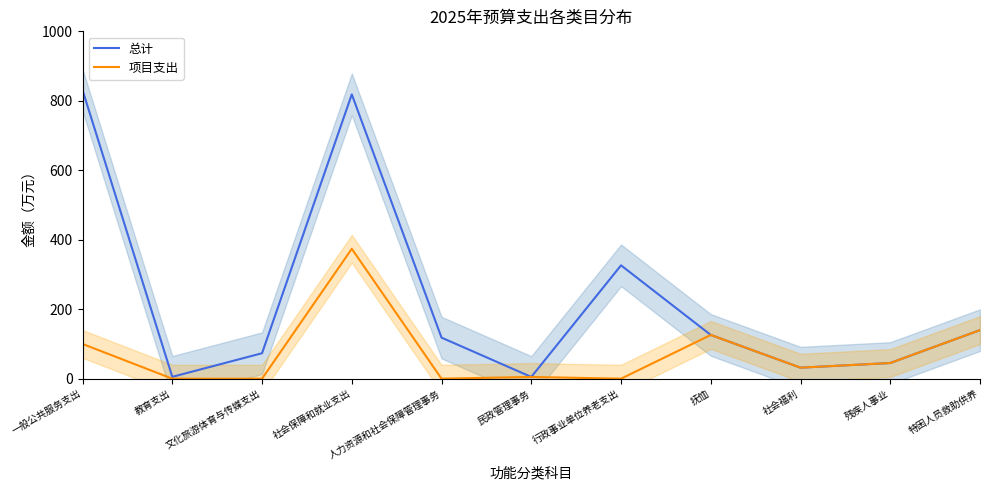

List the labels in order of 总计 value, largest first.

一般公共服务支出, 社会保障和就业支出, 行政事业单位养老支出, 特困人员救助供养, 抚恤, 人力资源和社会保障管理事务, 文化旅游体育与传媒支出, 残疾人事业, 社会福利, 教育支出, 民政管理事务